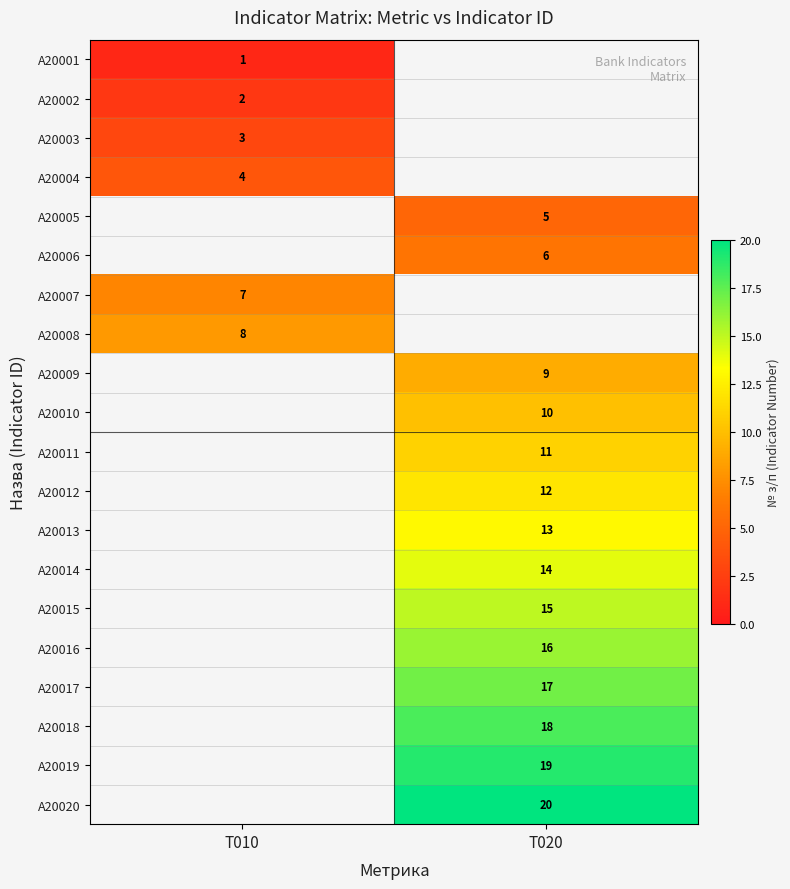

True or false: A20009 has a value of 9 at T020.

True